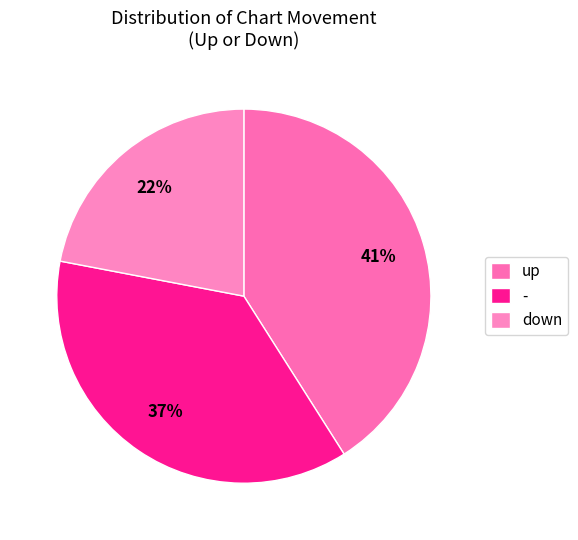

How many slices are in this pie chart?

3